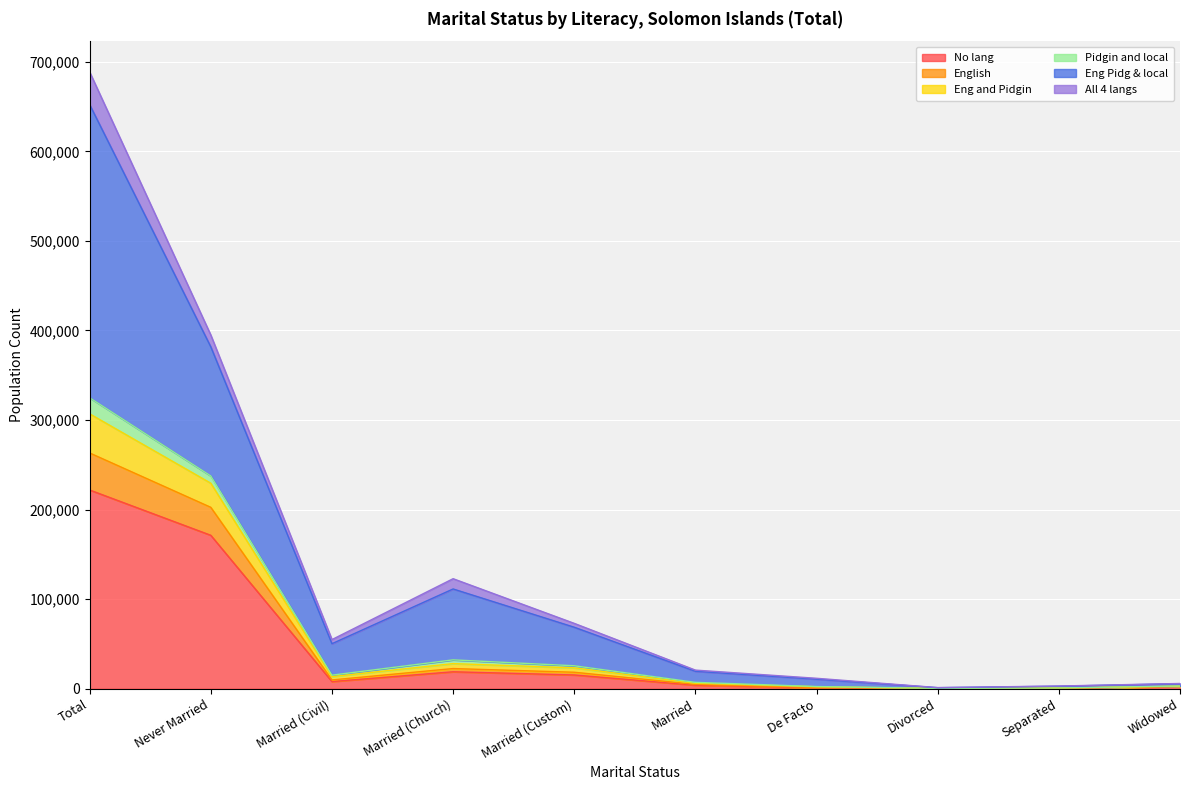

What is the minimum value shown in the chart?

223